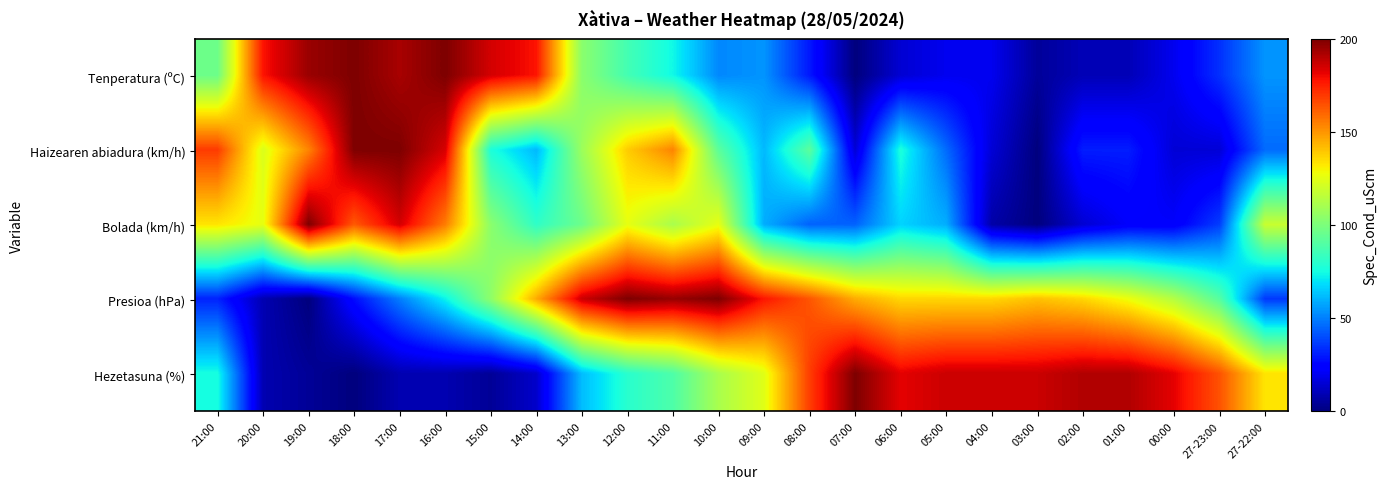

At which category does the chart reach its peak across all series?

18:00